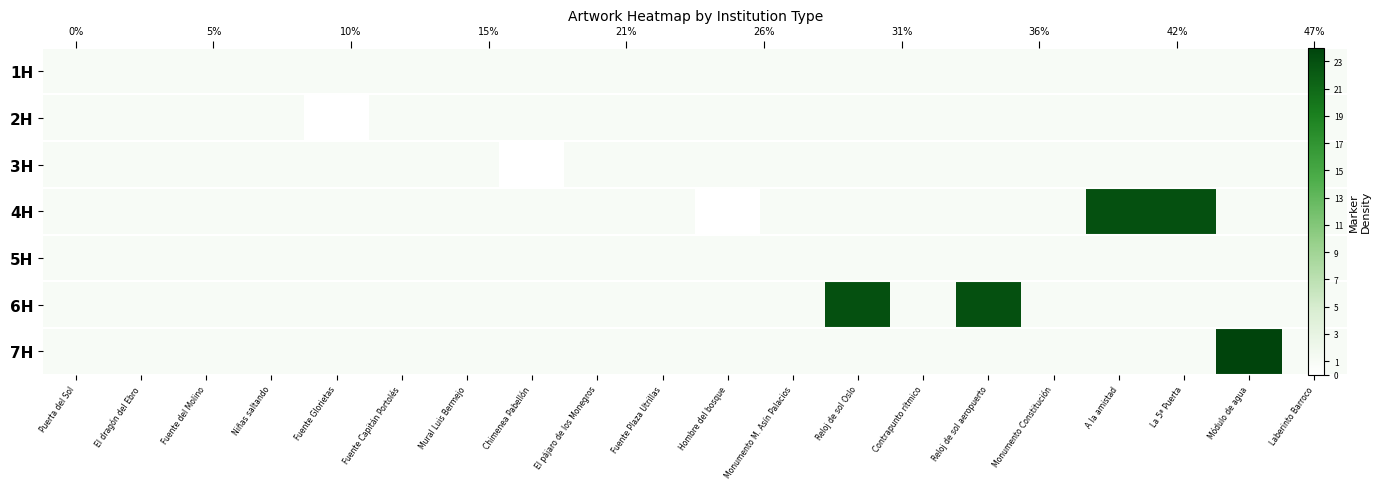

What is the minimum value for 5H?

1